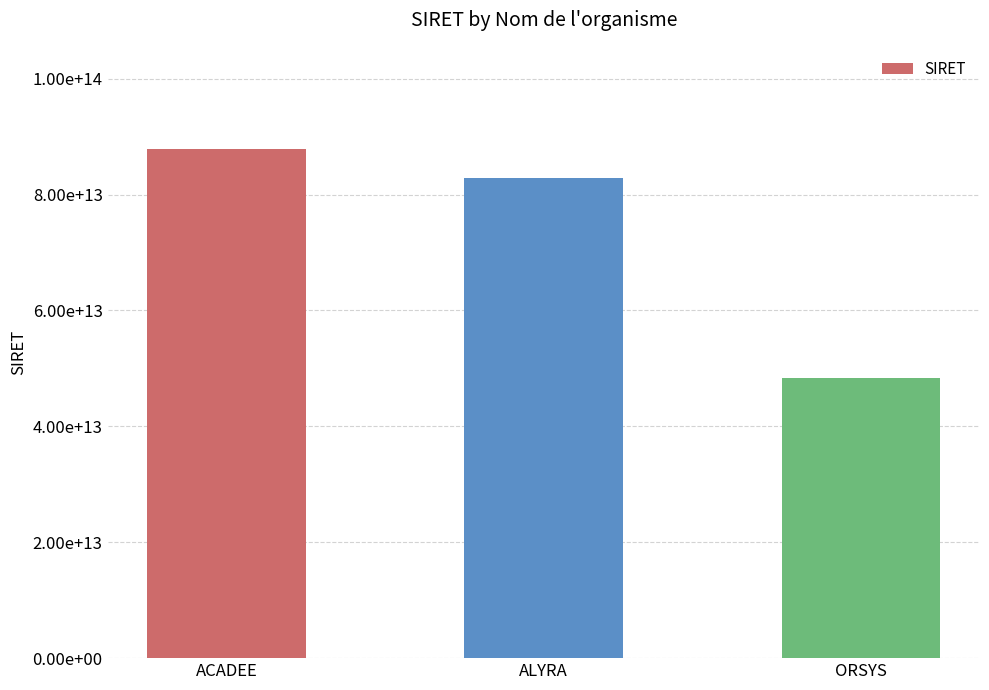

Read the value at ALYRA.

82815245400033